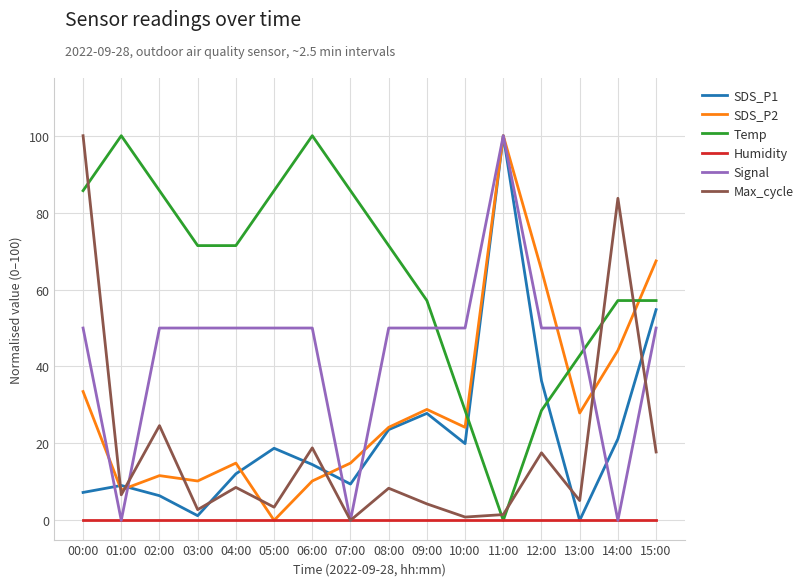

Which category has the highest value in the Signal series?

11:00